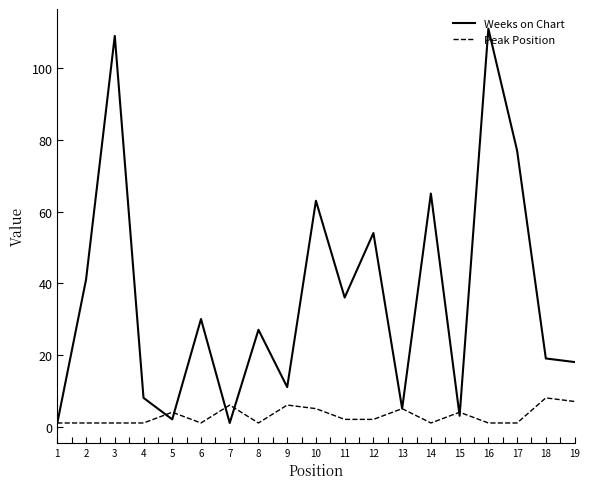

Reading left to right, transcribe all the data shown in this chart.

Weeks on Chart: 1	41	109	8	2	30	1	27	11	63	36	54	5	65	3	111	77	19	18
Peak Position: 1	1	1	1	4	1	6	1	6	5	2	2	5	1	4	1	1	8	7